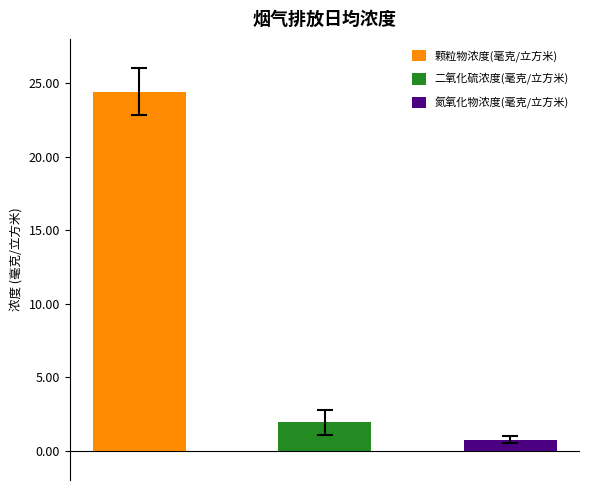

What is the maximum value for 二氧化硫浓度(毫克/立方米)?

3.0